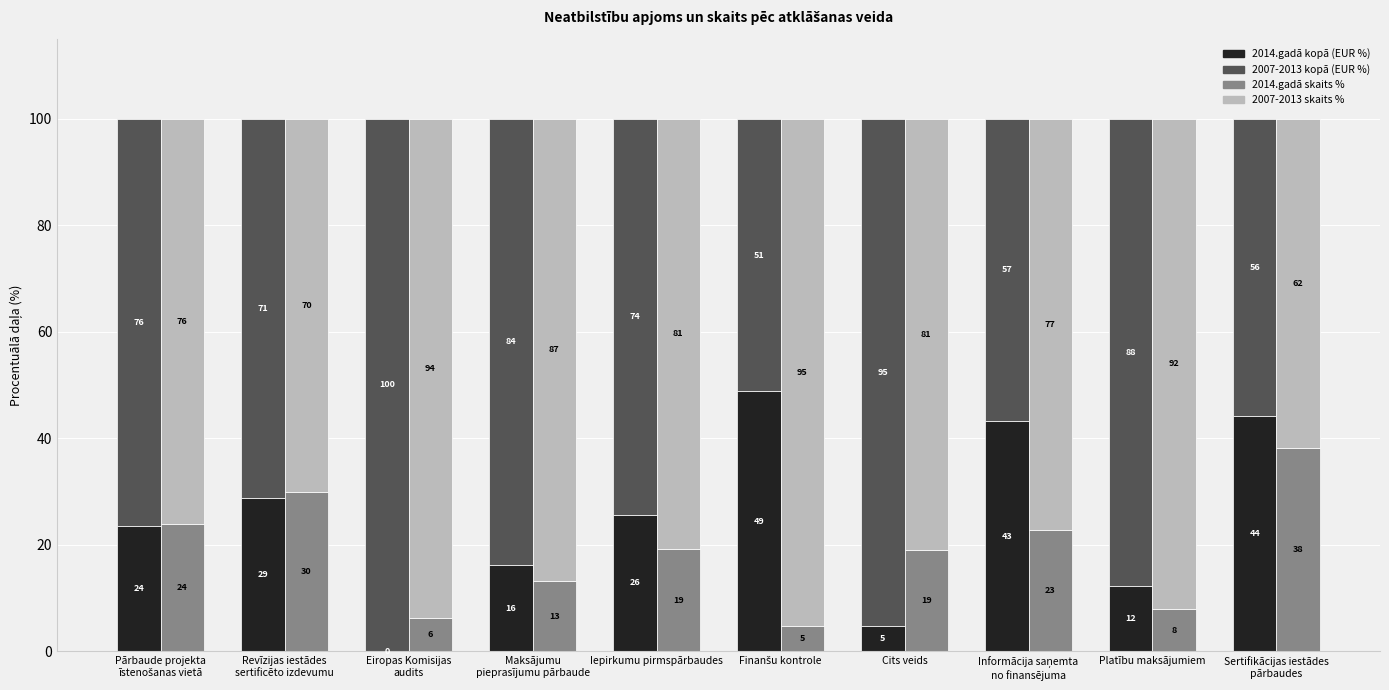

Reading right to left, list all the values displayed in this chart.

2014.gadā kopā (EUR %): Sertifikācijas iestādes
pārbaudes=44.2	Platību maksājumiem=12.3	Informācija saņemta
no finansējuma=43.3	Cits veids=4.7	Finanšu kontrole=48.8	Iepirkumu pirmspārbaudes=25.7	Maksājumu
pieprasījumu pārbaude=16.2	Eiropas Komisijas
audits=0.0	Revīzijas iestādes
sertificēto izdevumu=28.8	Pārbaude projekta
īstenošanas vietā=23.6
2007-2013 kopā (EUR %): Sertifikācijas iestādes
pārbaudes=55.8	Platību maksājumiem=87.7	Informācija saņemta
no finansējuma=56.7	Cits veids=95.3	Finanšu kontrole=51.2	Iepirkumu pirmspārbaudes=74.3	Maksājumu
pieprasījumu pārbaude=83.8	Eiropas Komisijas
audits=100.0	Revīzijas iestādes
sertificēto izdevumu=71.2	Pārbaude projekta
īstenošanas vietā=76.4
2014.gadā skaits %: Sertifikācijas iestādes
pārbaudes=38.2	Platību maksājumiem=7.9	Informācija saņemta
no finansējuma=22.7	Cits veids=19.0	Finanšu kontrole=4.8	Iepirkumu pirmspārbaudes=19.2	Maksājumu
pieprasījumu pārbaude=13.2	Eiropas Komisijas
audits=6.2	Revīzijas iestādes
sertificēto izdevumu=30.0	Pārbaude projekta
īstenošanas vietā=23.9
2007-2013 skaits %: Sertifikācijas iestādes
pārbaudes=61.8	Platību maksājumiem=92.1	Informācija saņemta
no finansējuma=77.3	Cits veids=81.0	Finanšu kontrole=95.2	Iepirkumu pirmspārbaudes=80.8	Maksājumu
pieprasījumu pārbaude=86.8	Eiropas Komisijas
audits=93.8	Revīzijas iestādes
sertificēto izdevumu=70.0	Pārbaude projekta
īstenošanas vietā=76.1